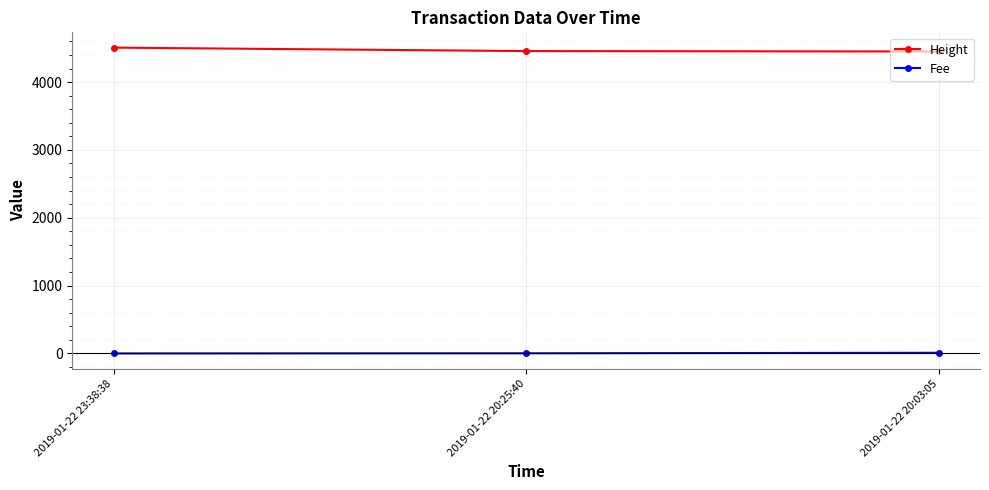

The value of Height at 2019-01-22 20:03:05 is 996.0. True or false?

False